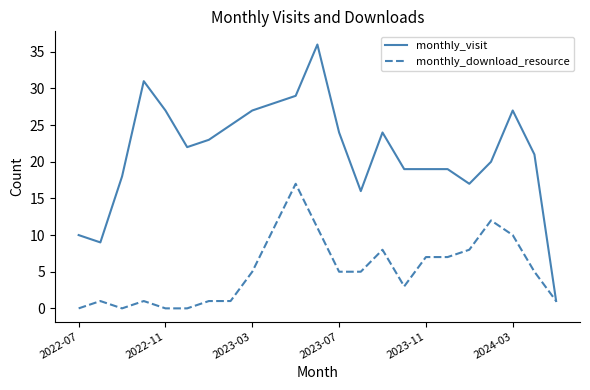

List the series in order of their peak value, lowest first.

monthly_download_resource, monthly_visit